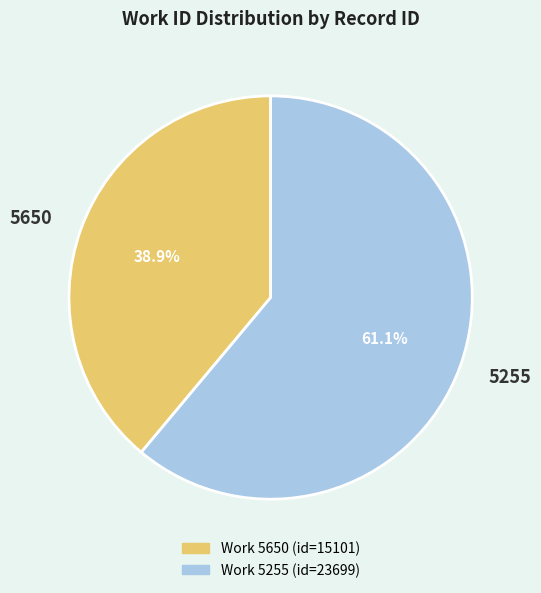

True or false: 5650 accounts for 46% of the total.

False